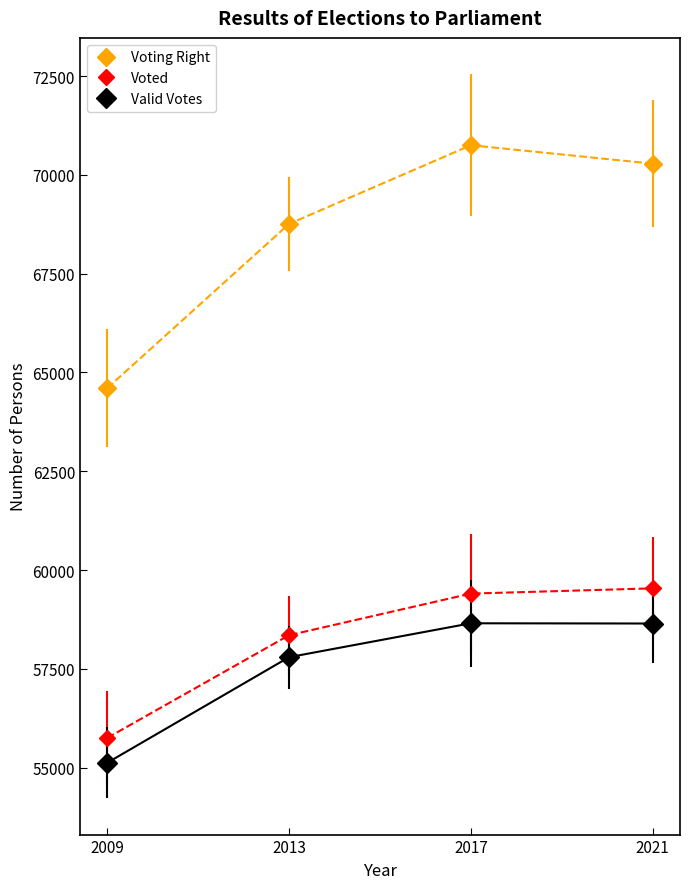

Where is Voting Right nearest to the value 67676?

2013